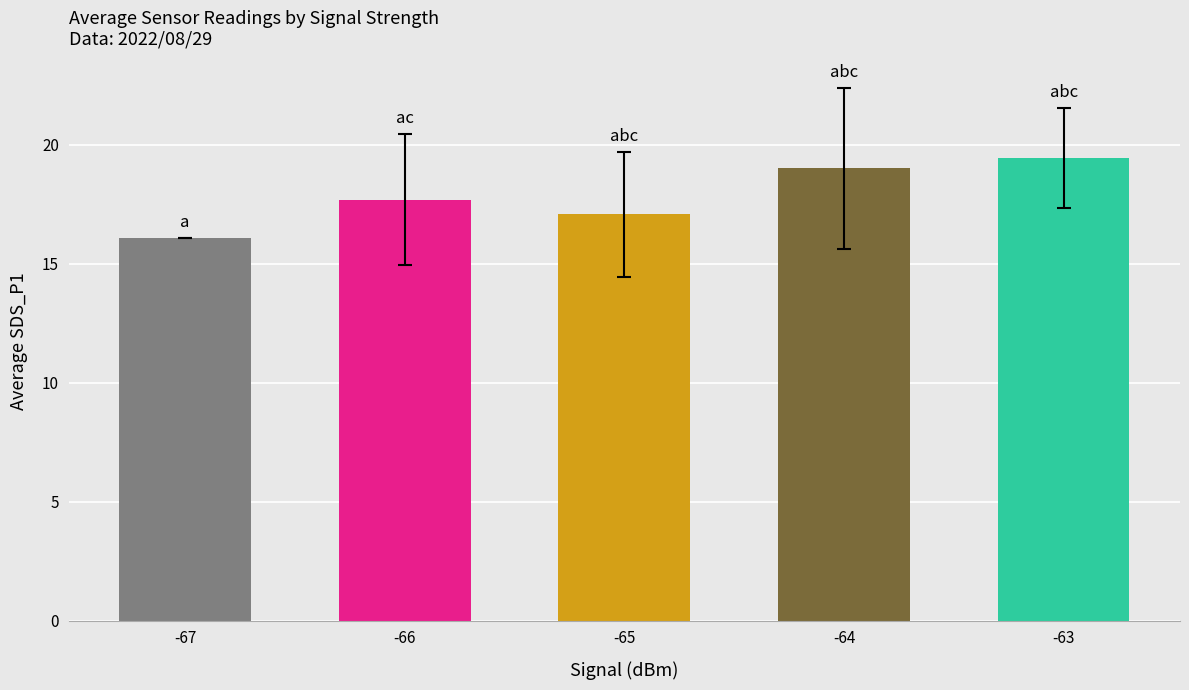

Count the number of categories in the chart.

5